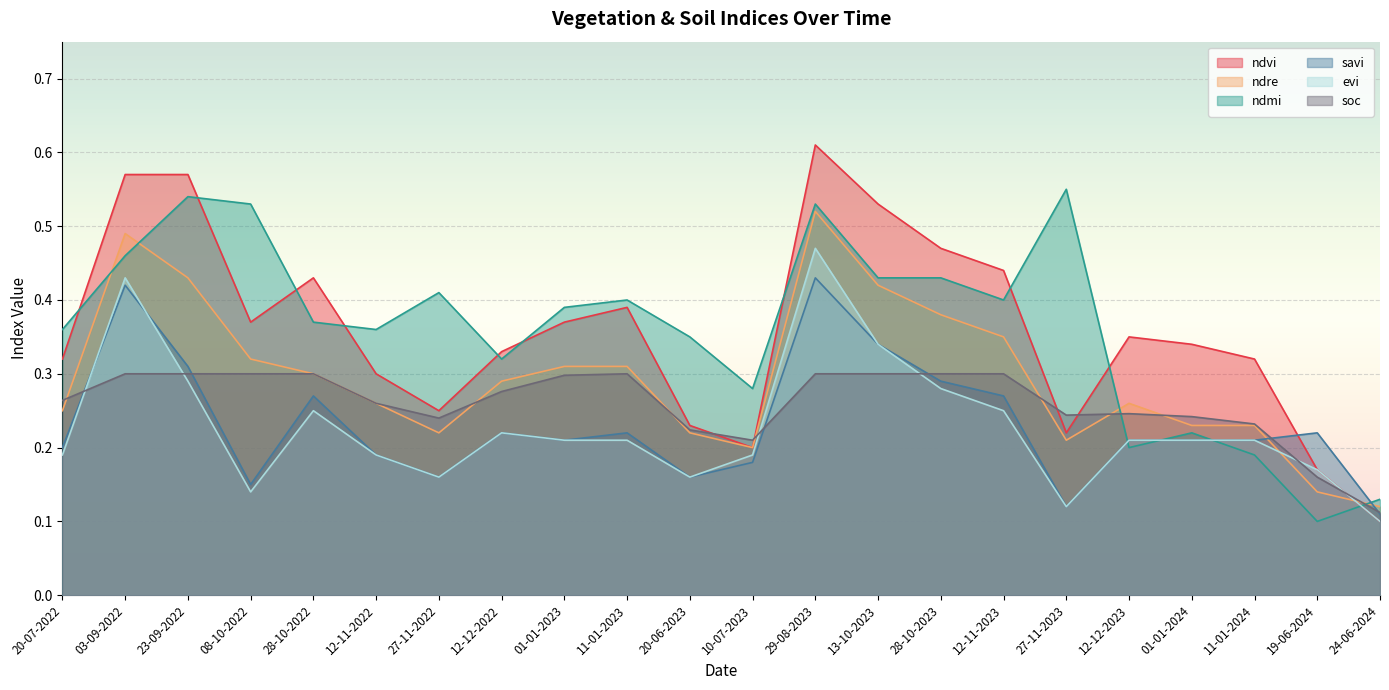

At 23-09-2022, list the series in order from largest to smallest.

ndvi, ndmi, ndre, savi, soc, evi